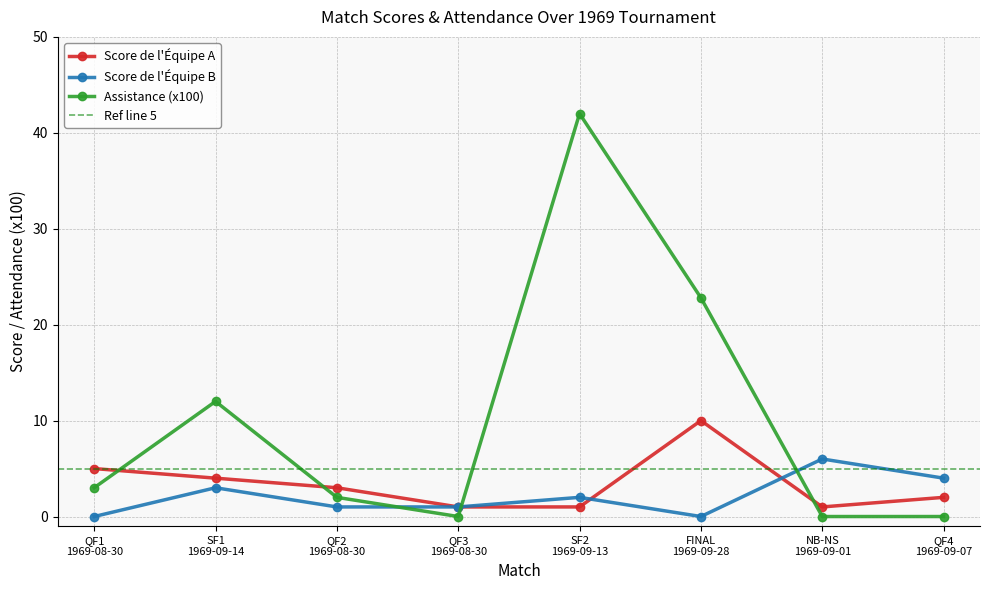

Reading right to left, list all the values displayed in this chart.

Score de l'Équipe A: 2.0	1.0	10.0	1.0	1.0	3.0	4.0	5.0
Score de l'Équipe B: 4.0	6.0	0.0	2.0	1.0	1.0	3.0	0.0
Assistance (x100): 0.0	0.0	22.8	42.0	0.0	2.0	12.0	3.0